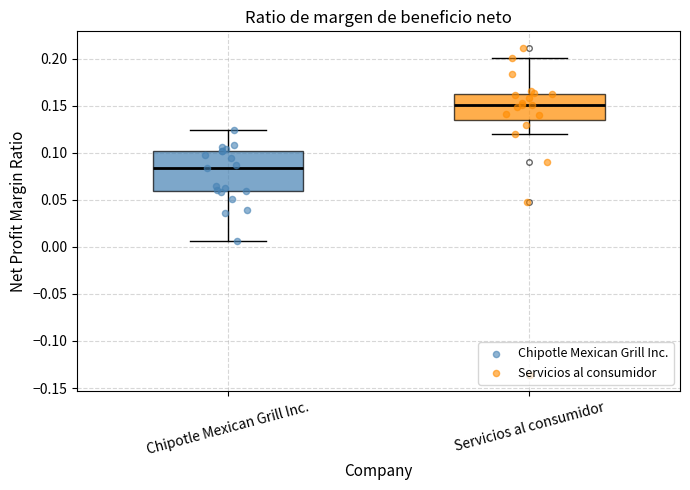

Which box is the tallest, from its lower edge to its upper edge?

Chipotle Mexican Grill Inc.